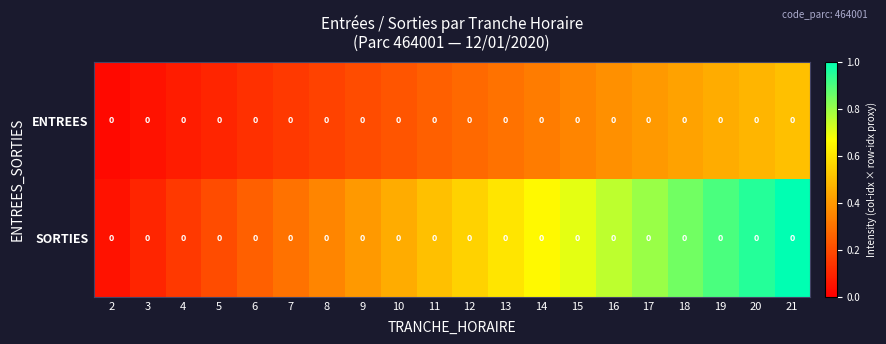

Which series changed the most between 4 and 7?

SORTIES